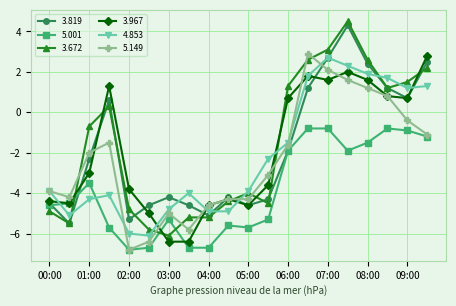

What is the greatest value displayed?

4.5